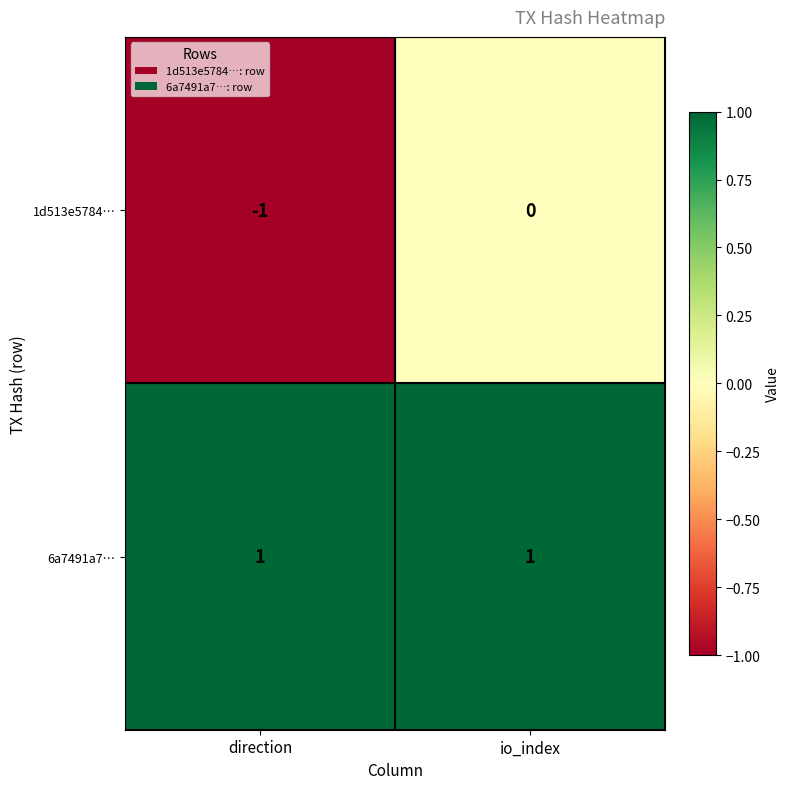

True or false: 1d513e5784… has a value of -2 at direction.

False